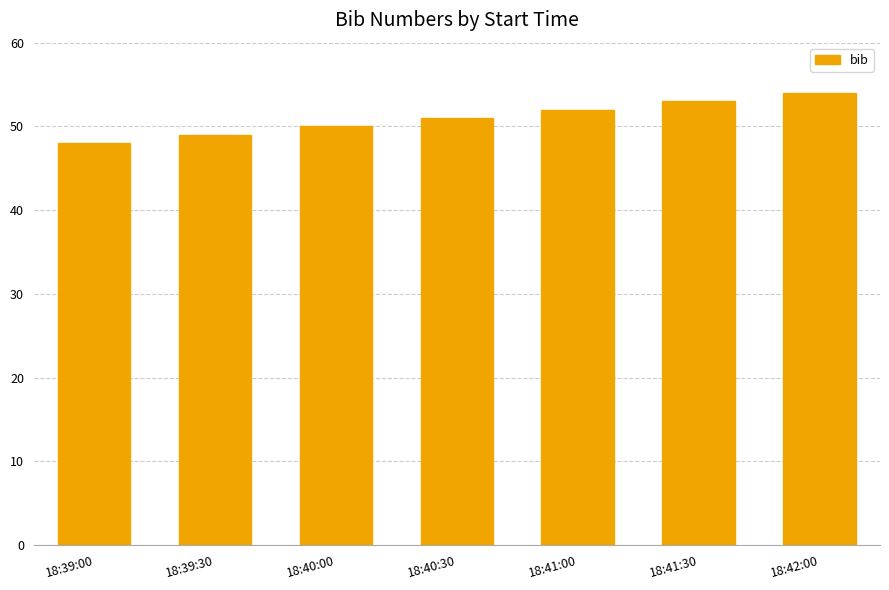

The value at 18:40:30 is 51. True or false?

True